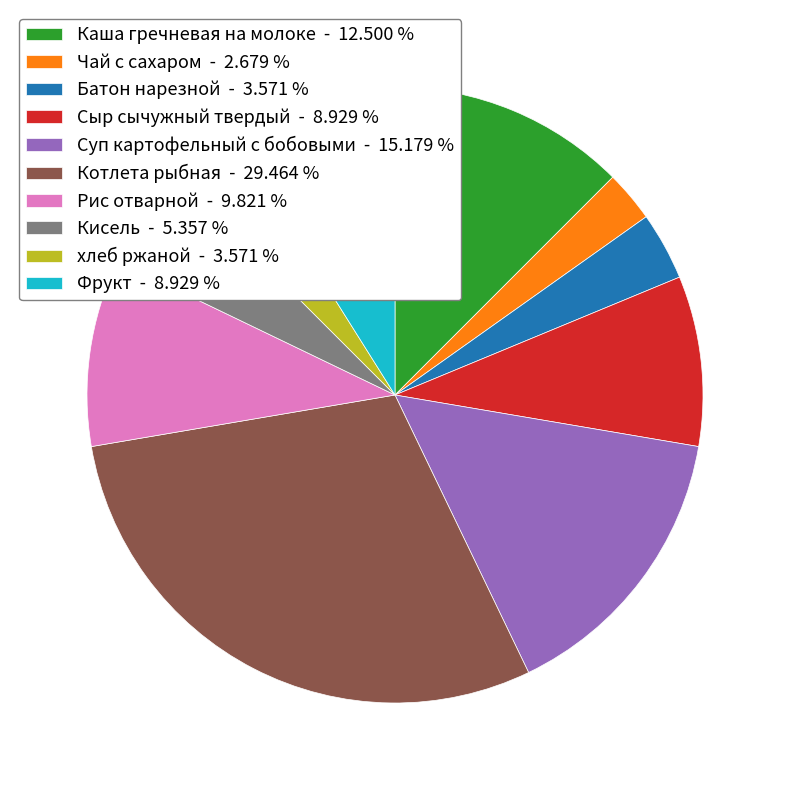

Combined, do Сыр сычужный твердый - 8.929 % and Котлета рыбная - 29.464 % account for over 50%?

No